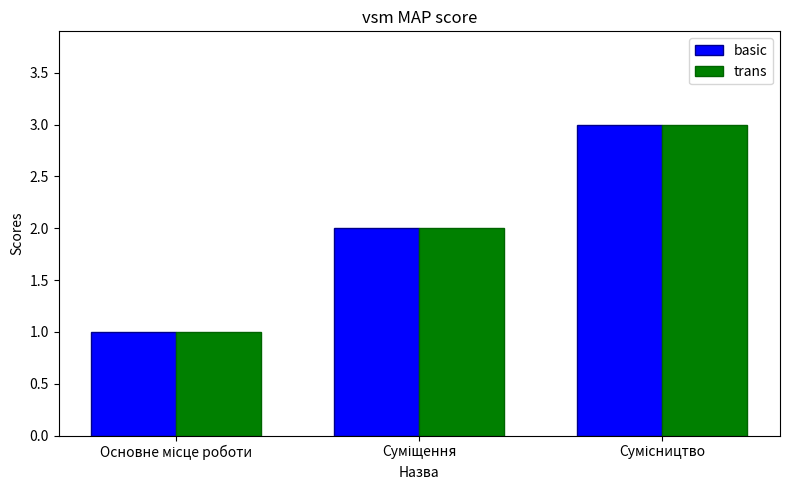

What is the average value of the basic series?

2